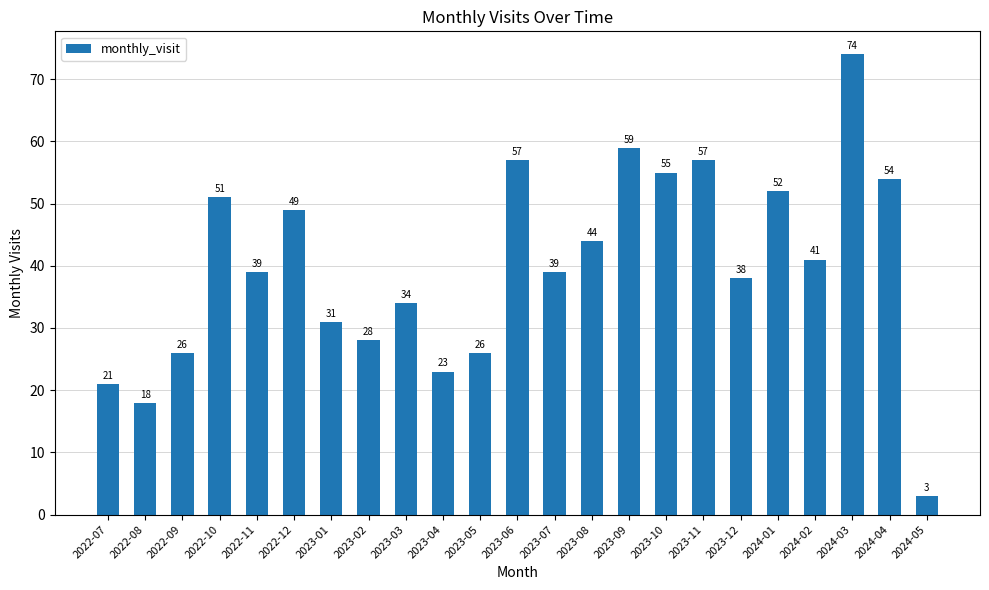

Reading left to right, list all the values displayed in this chart.

21	18	26	51	39	49	31	28	34	23	26	57	39	44	59	55	57	38	52	41	74	54	3